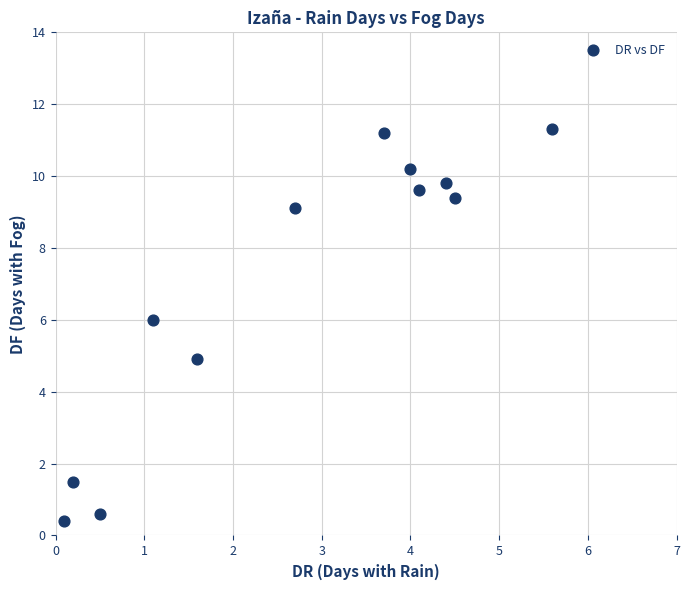

What is the average Y value?

7.0